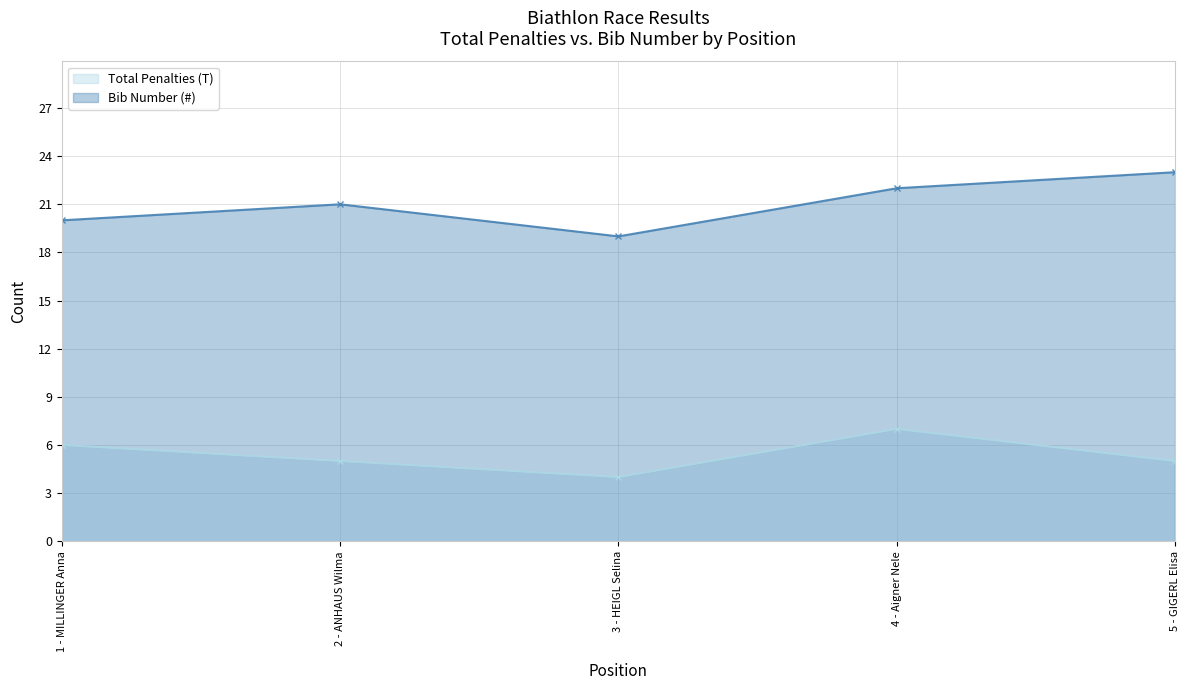

At how many categories does at least one series exceed 21?

2